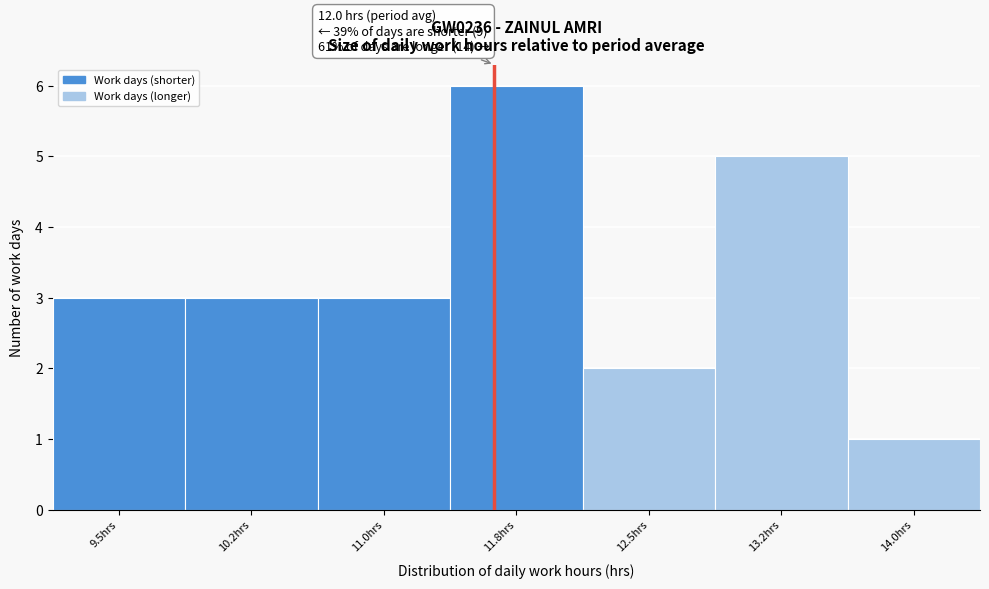

Reading left to right, what are all the values shown in this chart?

9.5hrs=3	10.2hrs=3	11.0hrs=3	11.8hrs=6	12.5hrs=2	13.2hrs=5	14.0hrs=1